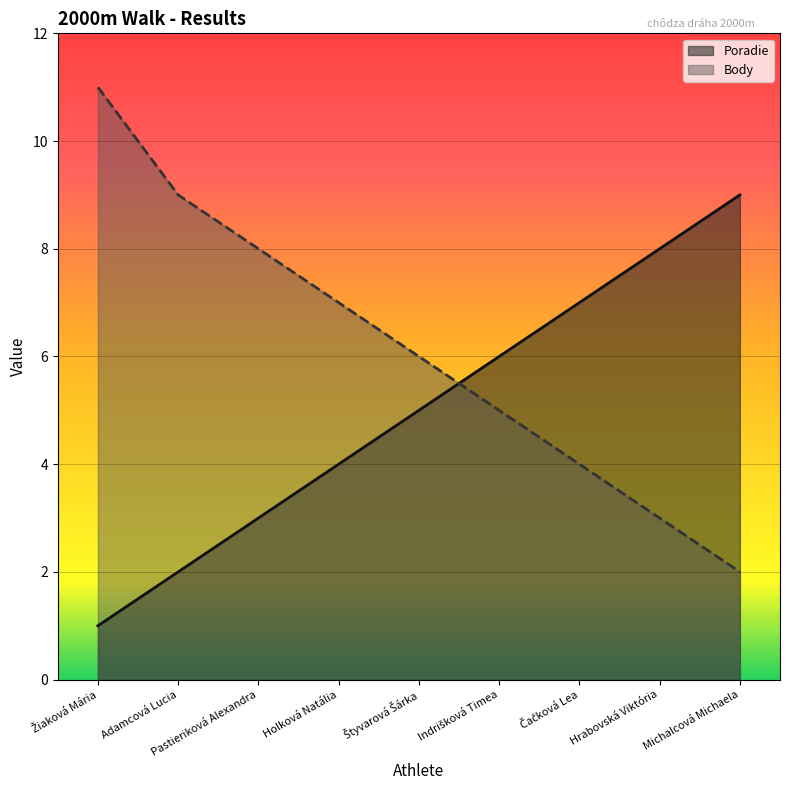

The Poradie series shows 5 at Štyvarová Šárka. True or false?

True